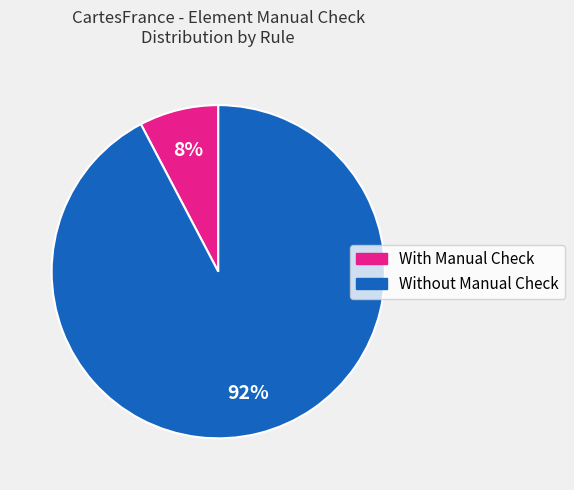

Is there any slice that represents more than half of the pie?

Yes